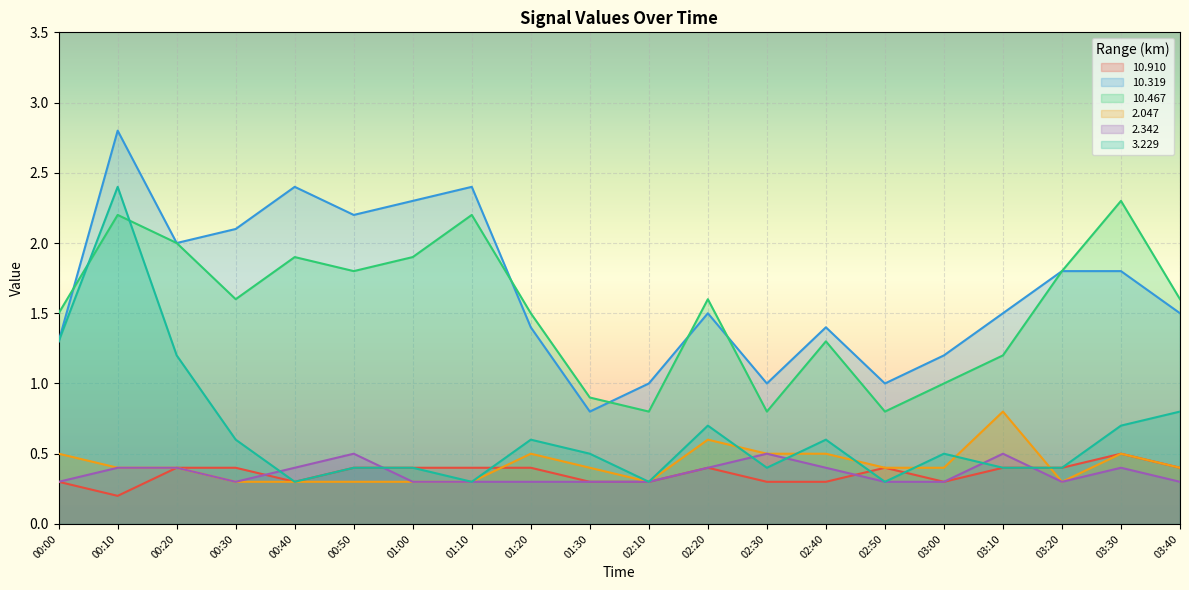

At 01:00, list the series in order from largest to smallest.

 10.319,  10.467,  10.910,   3.229,   2.047,   2.342